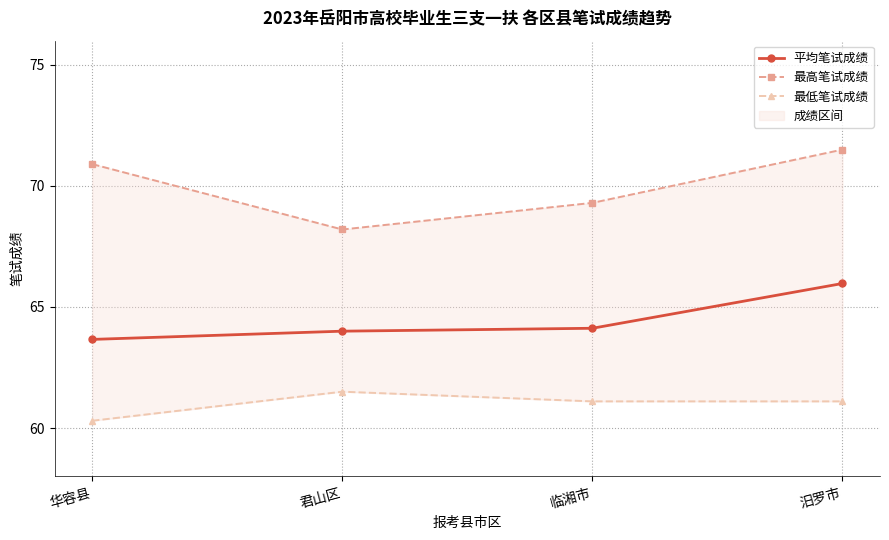

Read the 最高笔试成绩 value at 临湘市.

69.3